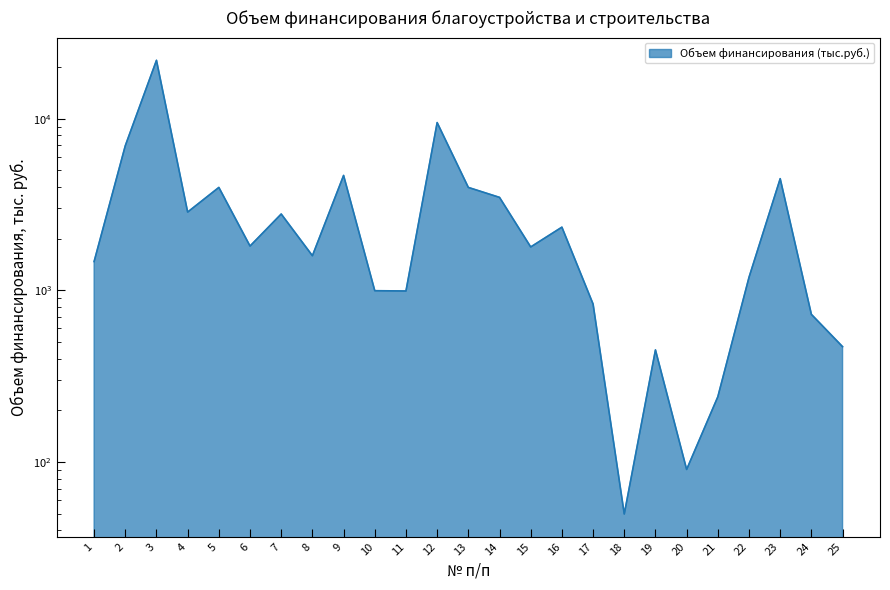

Where is the first local maximum?

3